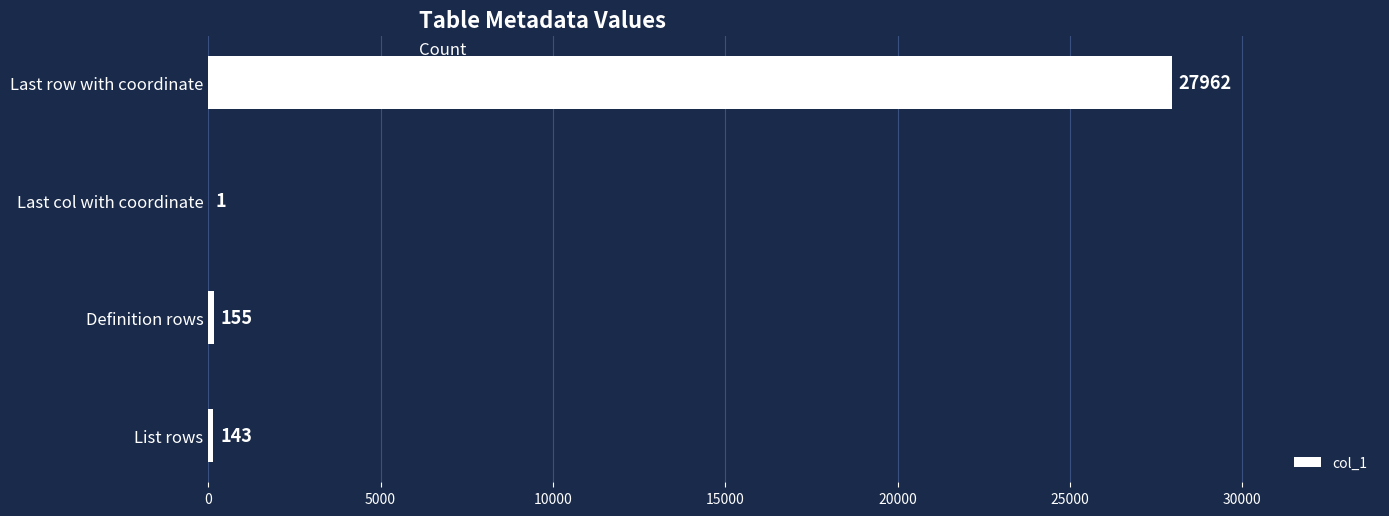

What is the maximum value shown in the chart?

27962